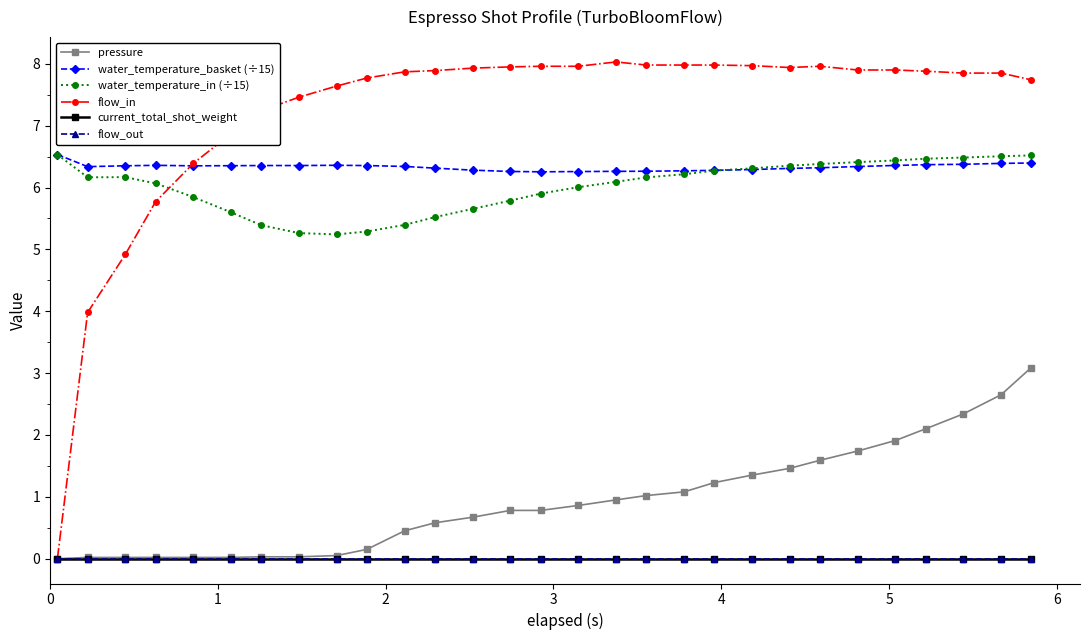

List the series in order of their peak value, highest first.

flow_in, water_temperature_basket (÷15), water_temperature_in (÷15), pressure, current_total_shot_weight, flow_out